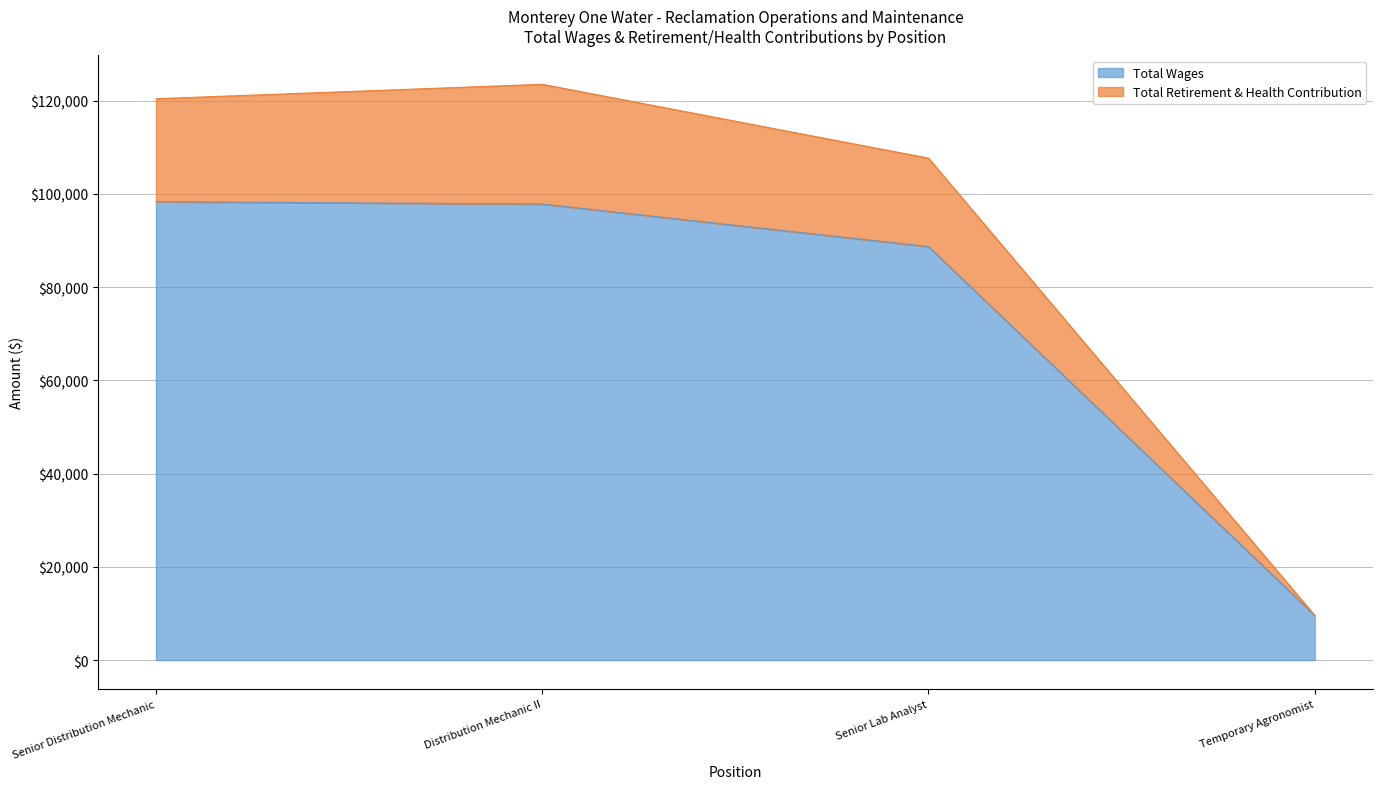

What is the difference between the second highest and minimum values in the Total Wages series?

88245